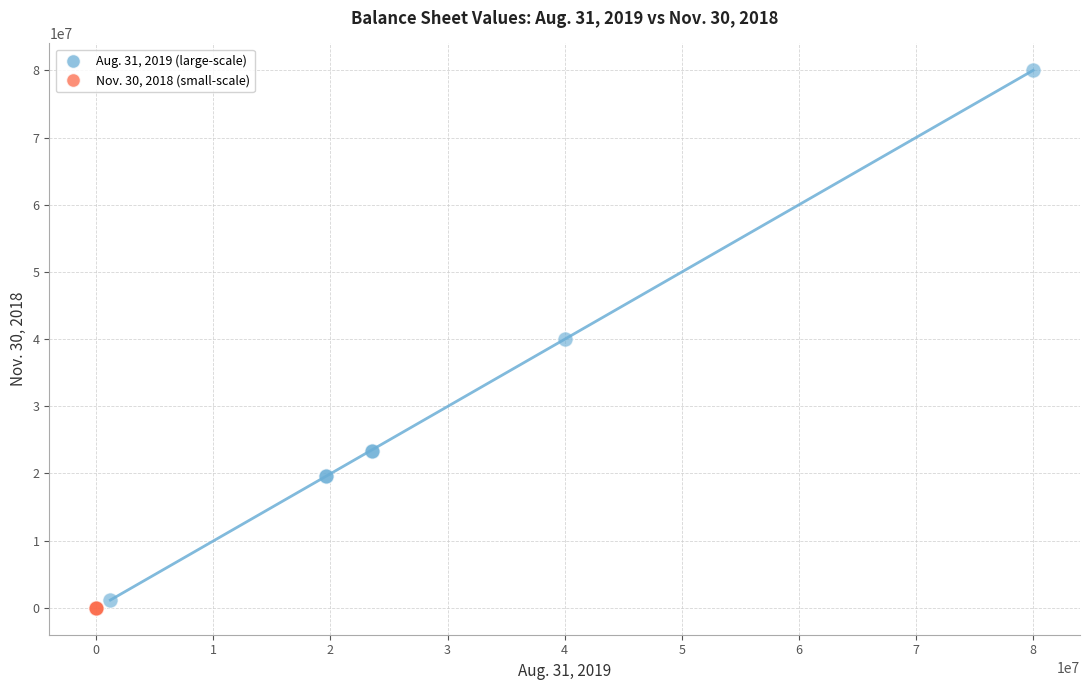

Which series reaches the minimum Y coordinate?

Nov. 30, 2018 (small-scale)